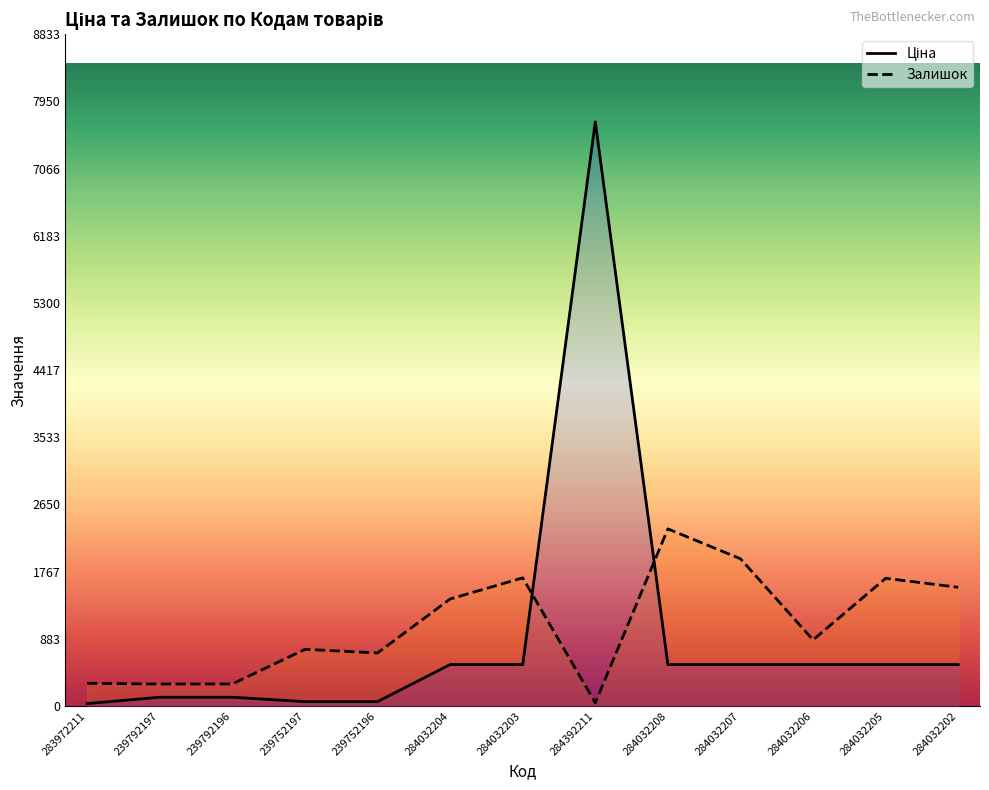

How many interior local valleys does the Залишок series have?

4